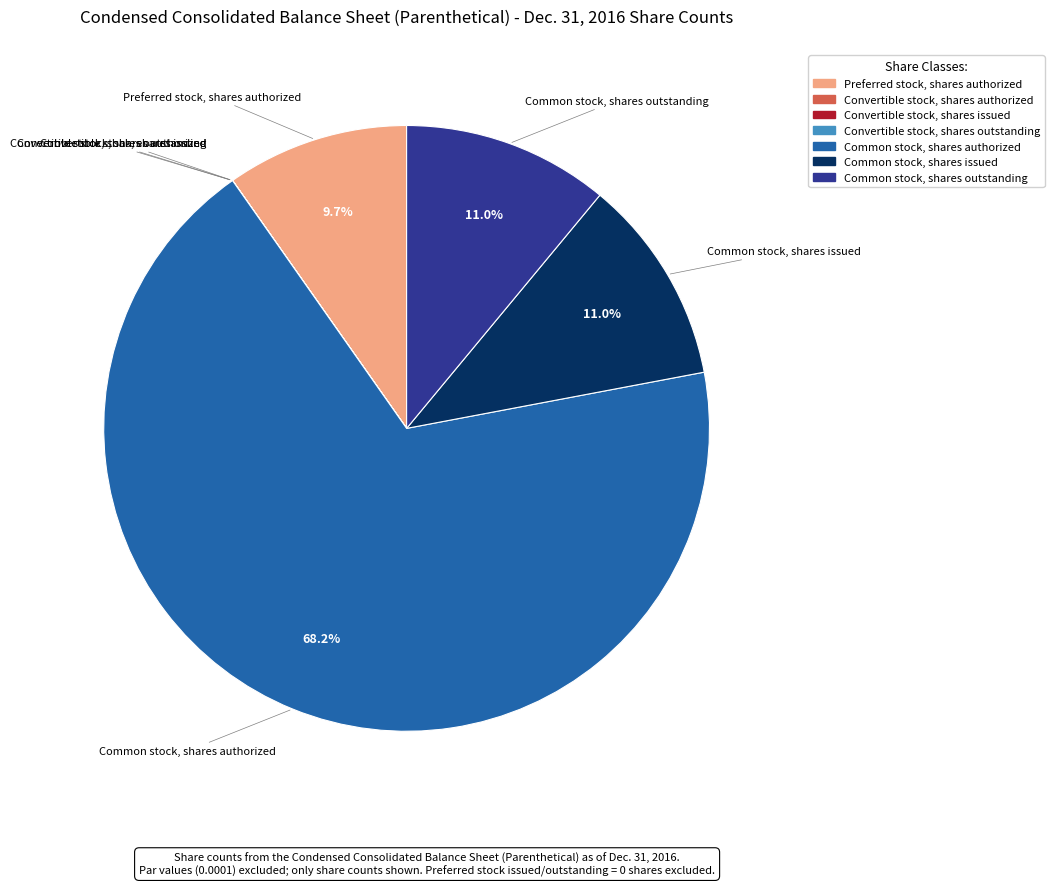

What is the ratio of the value at Preferred stock, shares authorized to the value at Common stock, shares issued?

0.9